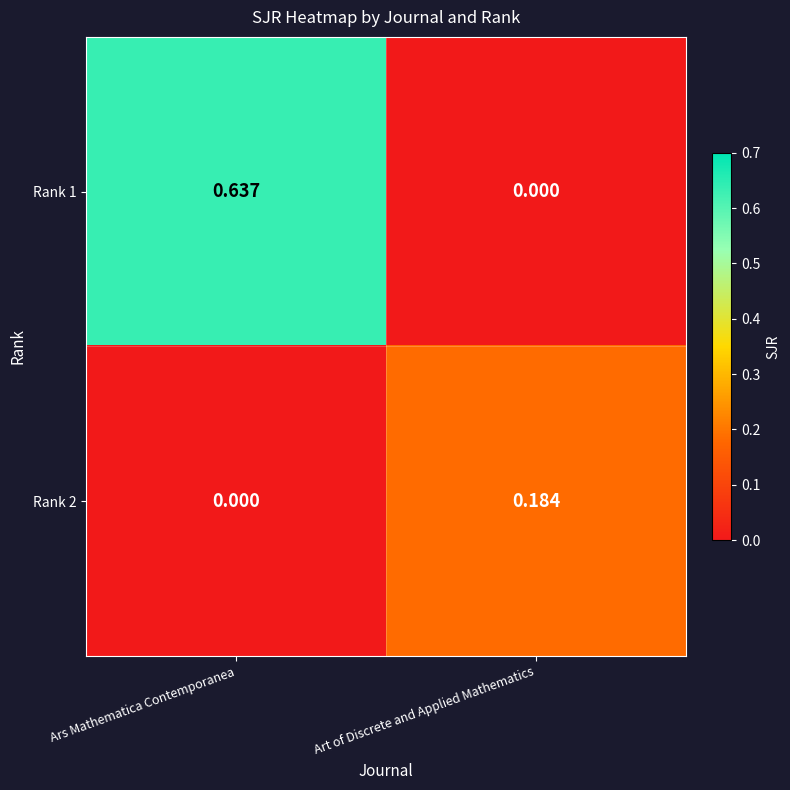

At which category does the chart reach its peak across all series?

Ars Mathematica Contemporanea